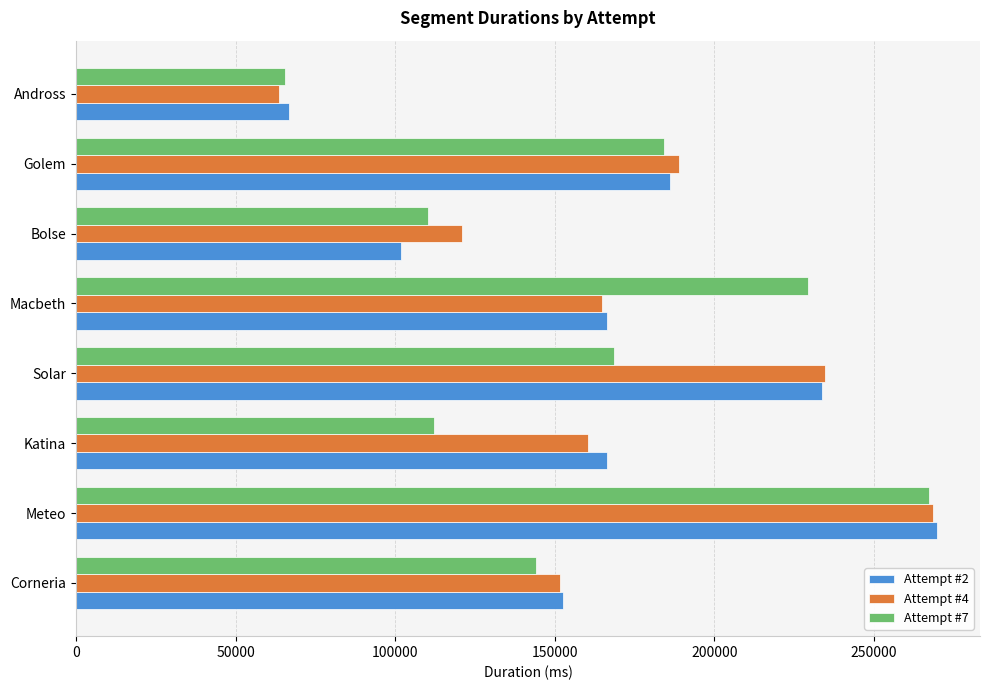

What is the difference between the highest and lowest values at Macbeth?

64314